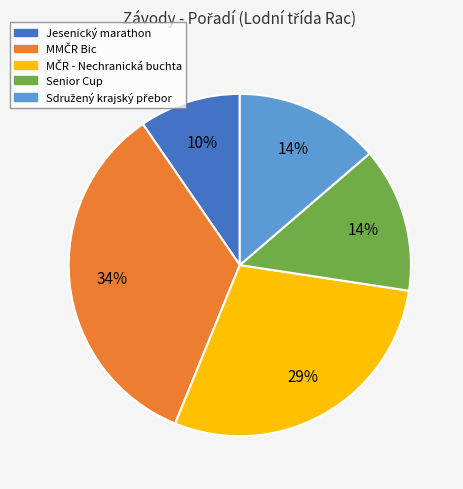

To the nearest percent, what is the average slice percentage?

20%